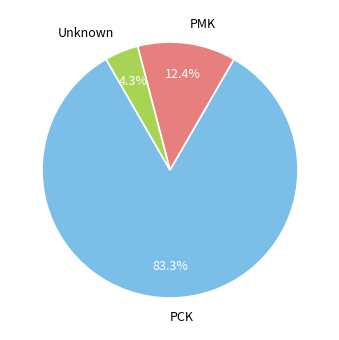

Do PCK and PMK together represent more than half of the pie?

Yes